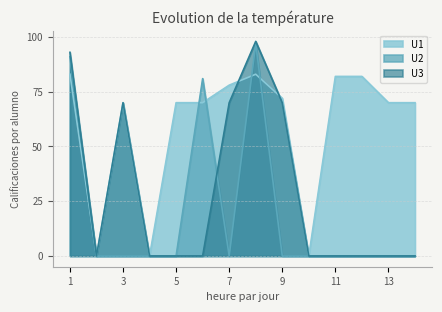

Which series has the largest range (max minus min)?

U3